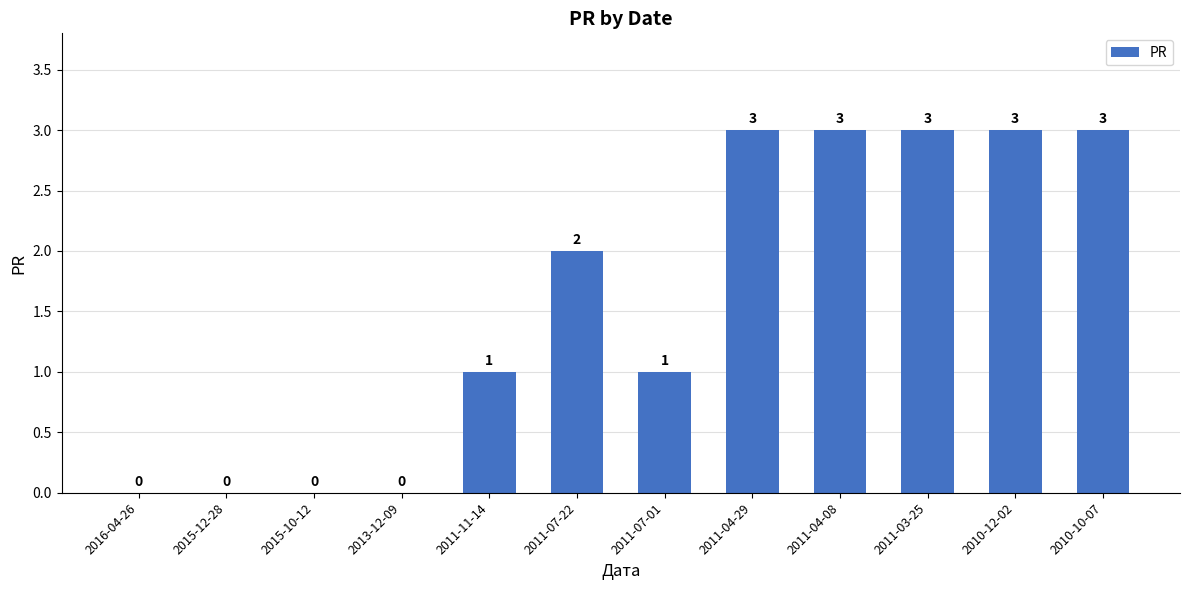

What value does the data have at 2010-10-07?

3